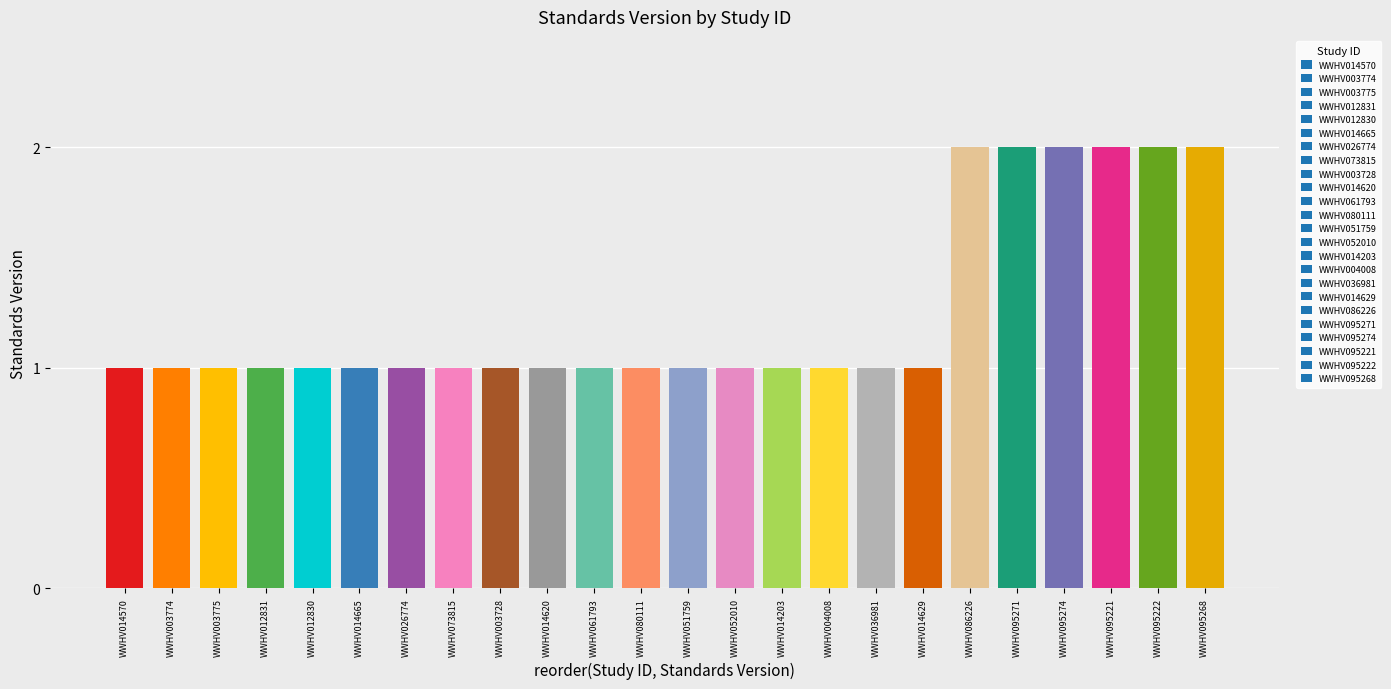

Approximately how many times larger is the value at WWHV051759 compared to WWHV012831?

1.0